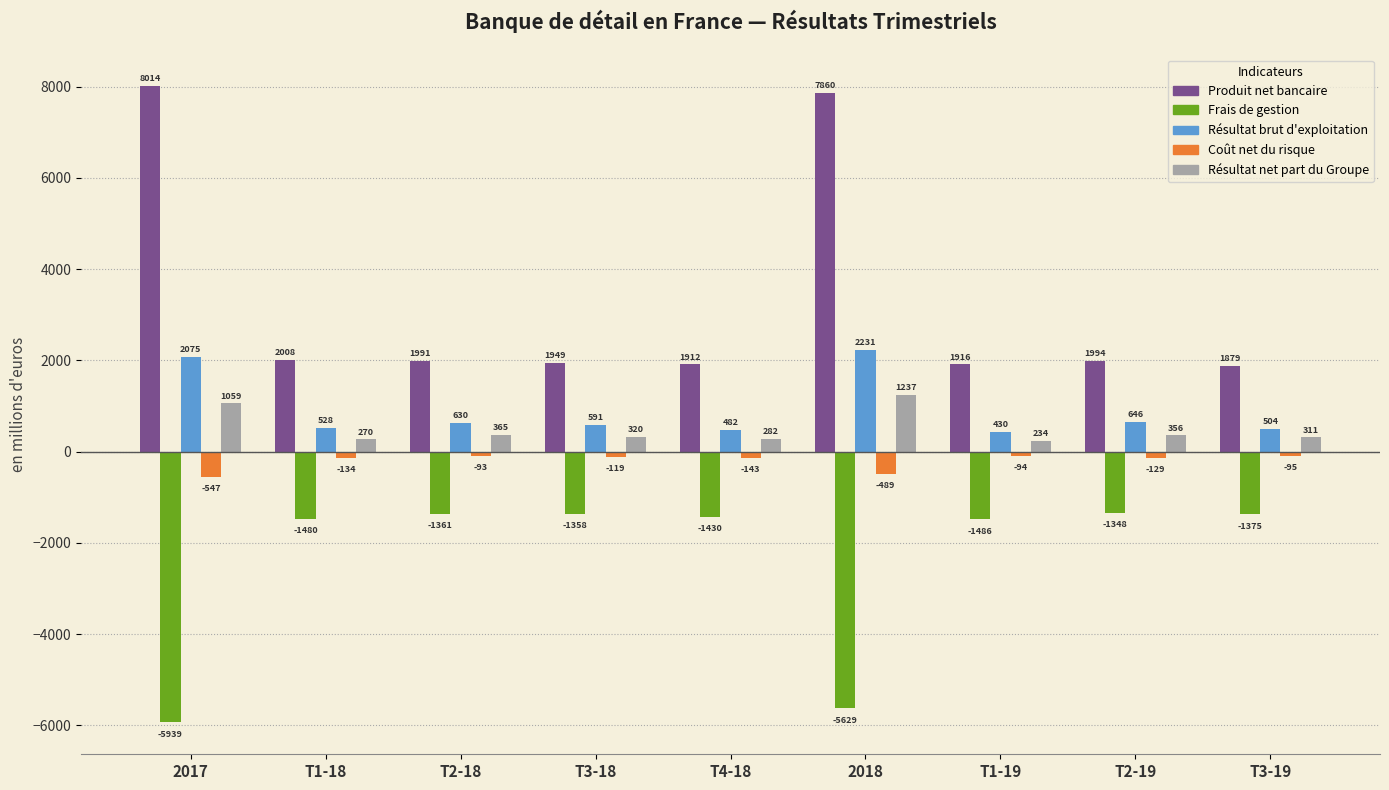

Reading right to left, what are all the values shown in this chart?

Produit net bancaire: 1879	1994	1916	7860	1912	1949	1991	2008	8014
Frais de gestion: -1375	-1348	-1486	-5629	-1430	-1358	-1361	-1480	-5939
Résultat brut d'exploitation: 504	646	430	2231	482	591	630	528	2075
Coût net du risque: -95	-129	-94	-489	-143	-119	-93	-134	-547
Résultat net part du Groupe: 311	356	234	1237	282	320	365	270	1059